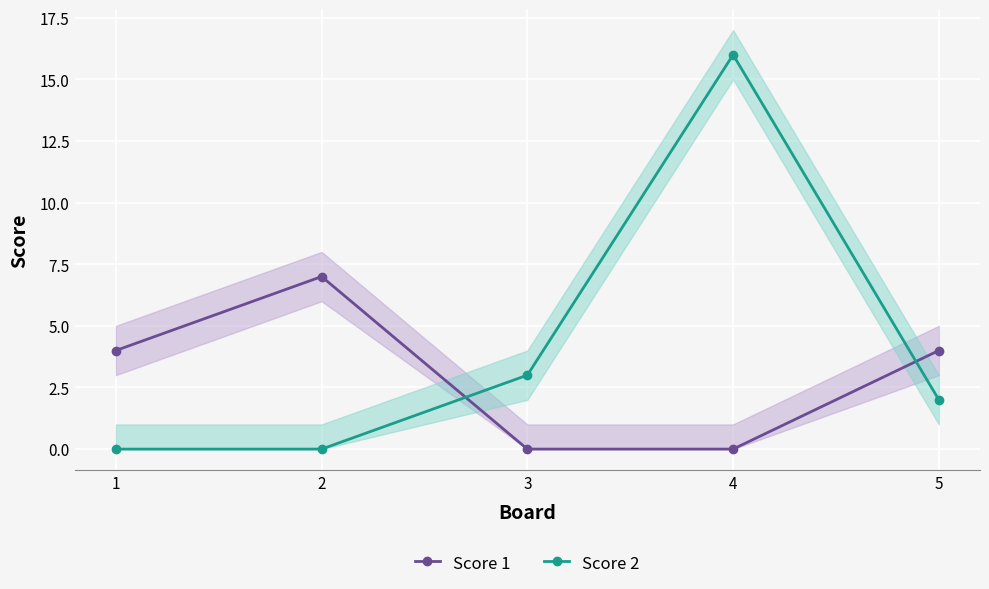

Between 2 and 5, which series saw the biggest shift?

Score 1